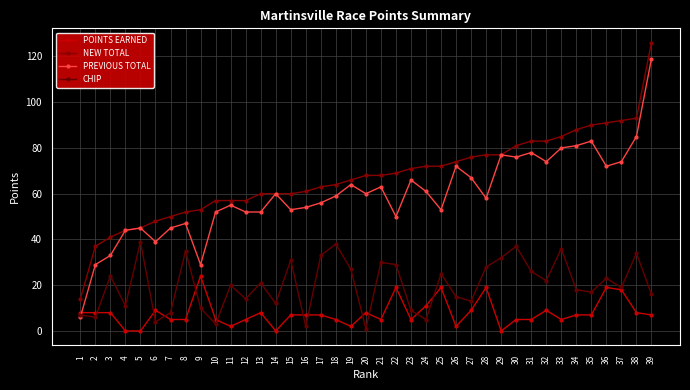

How many categories are shown in the chart?

39